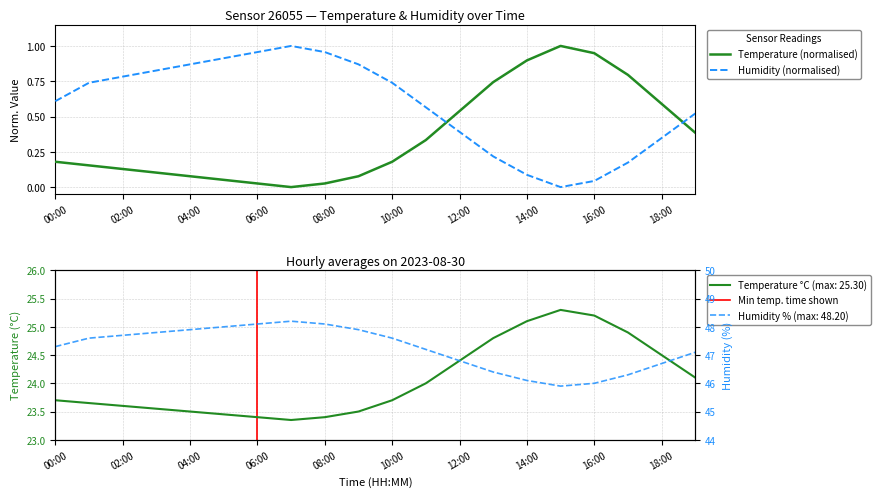

True or false: temperature has more than 1 points higher than both neighbors.

False